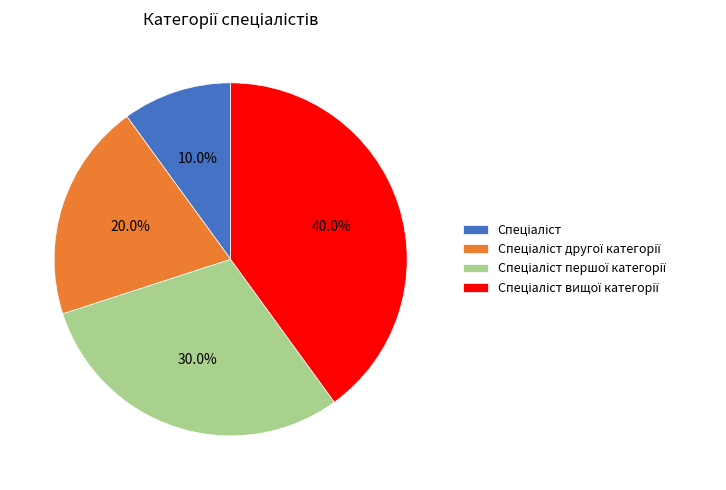

Is there a majority slice in this chart?

No